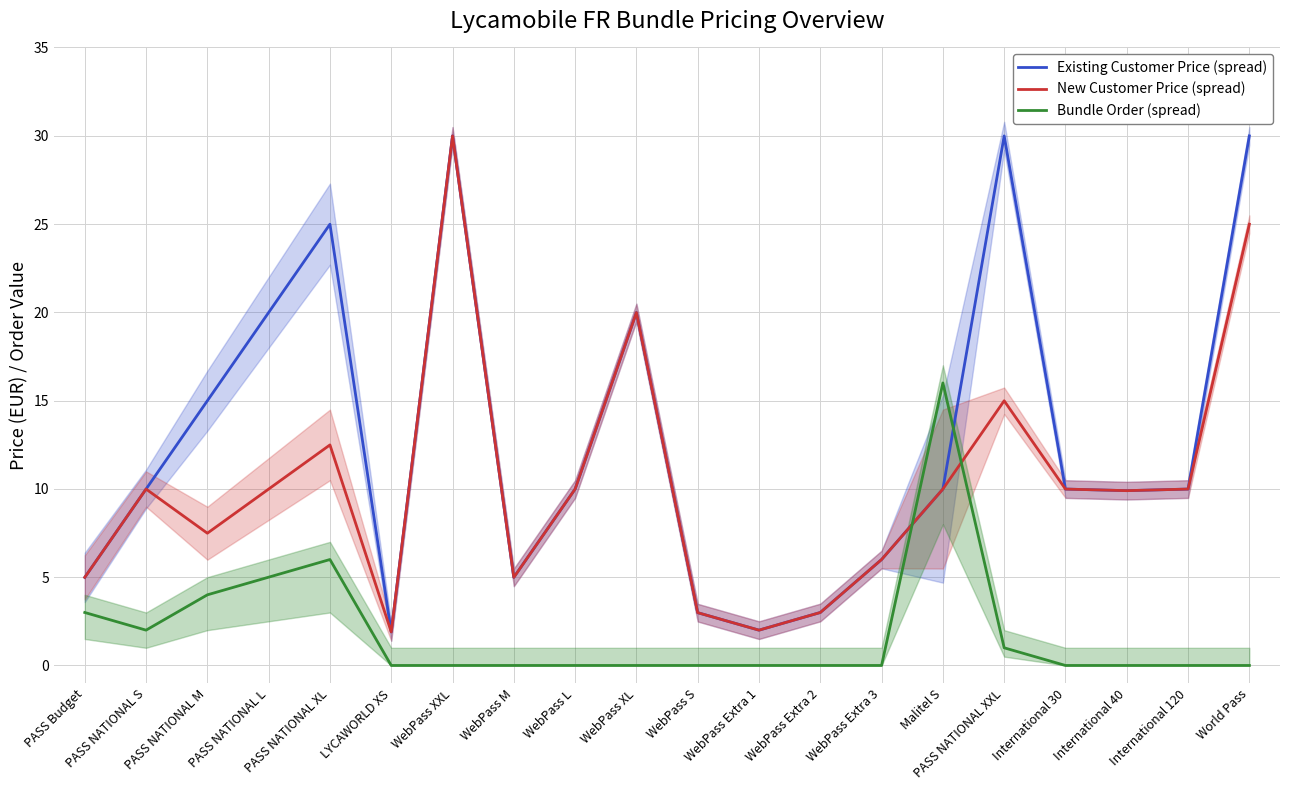

Which series has the largest range (max minus min)?

Existing Customer Price (spread)